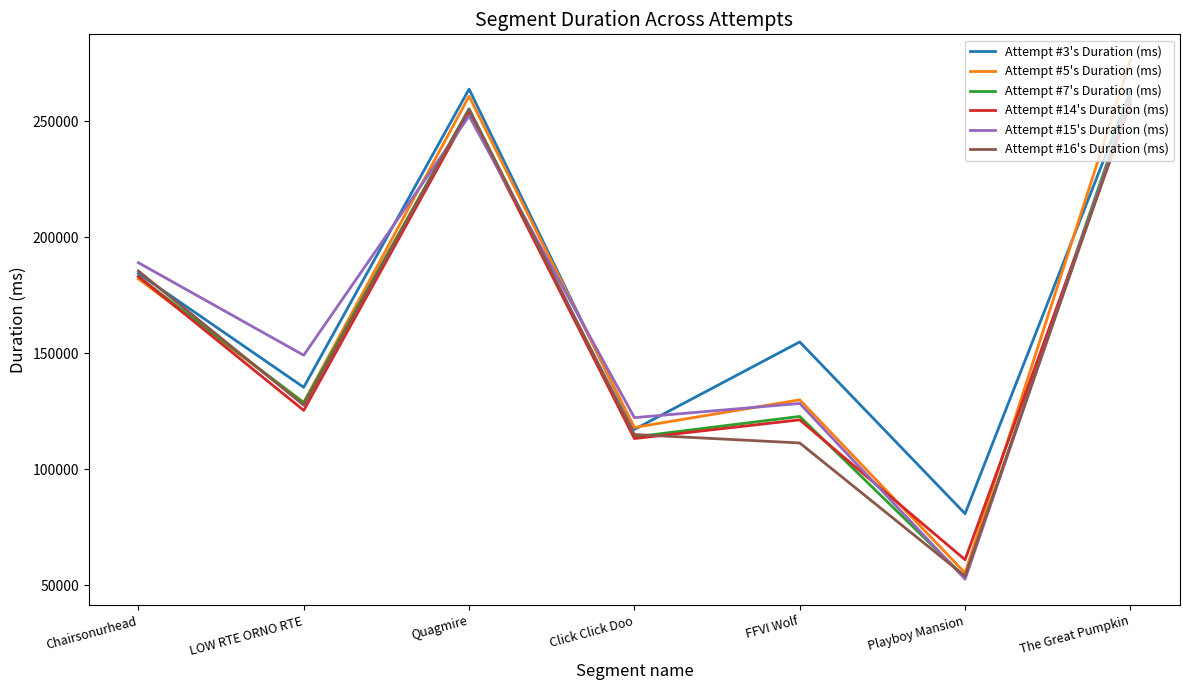

How many values in the Attempt #15's Duration (ms) series are below 149130?

3